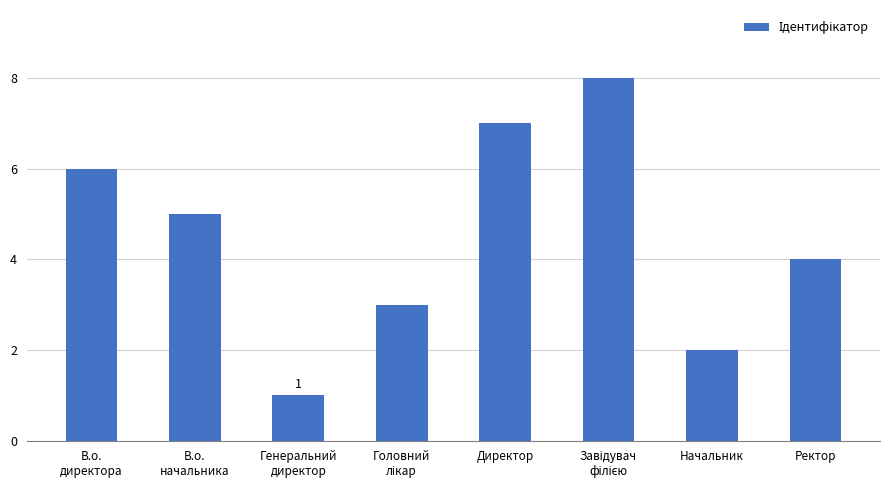

What is the sum of all values?

36